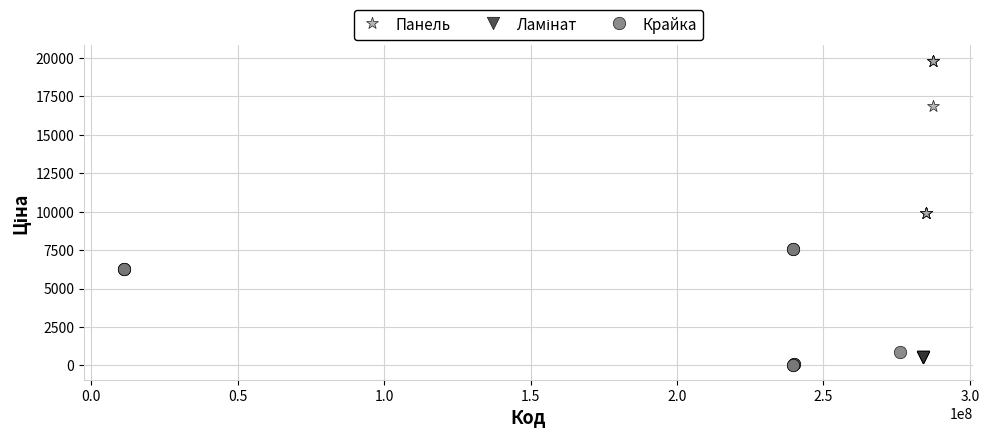

Which series reaches the maximum Y coordinate?

Панель